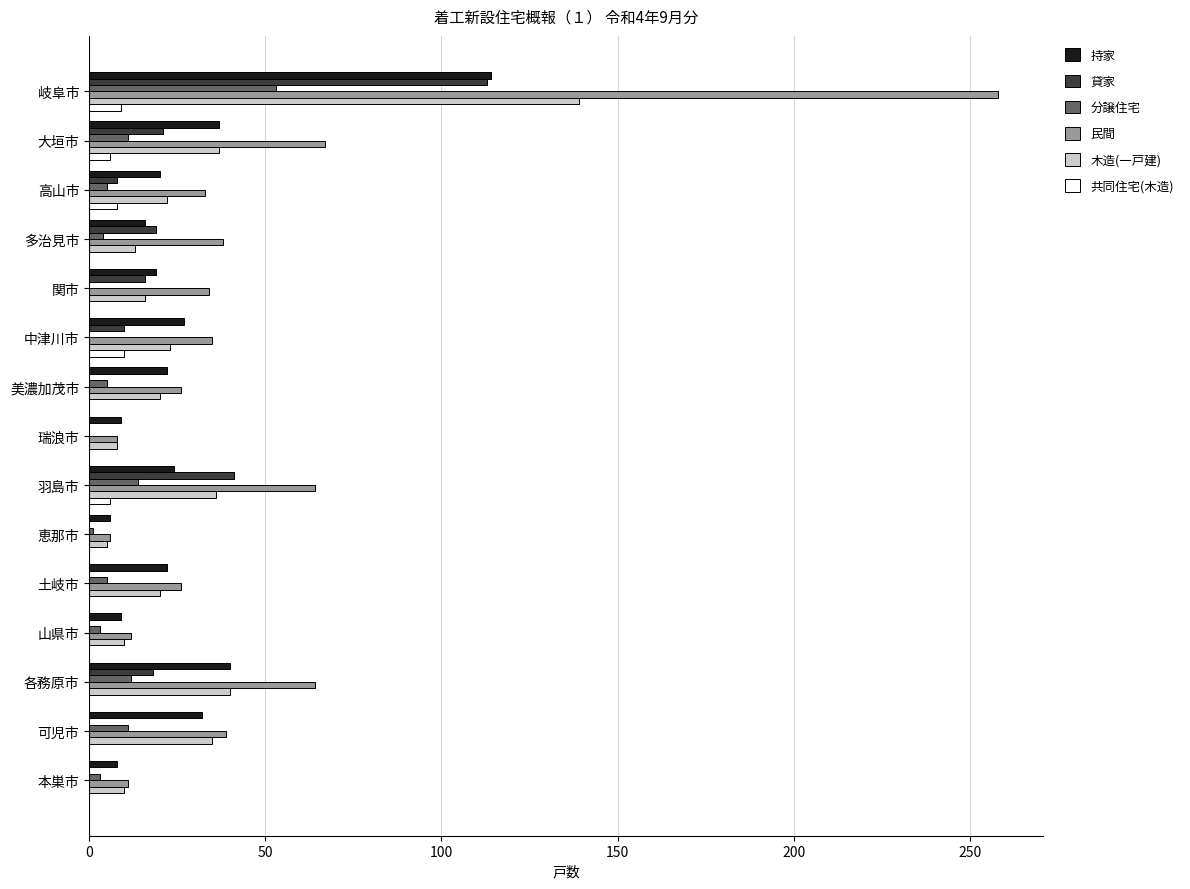

Is it true that 民間 equals 26 at 土岐市?

True